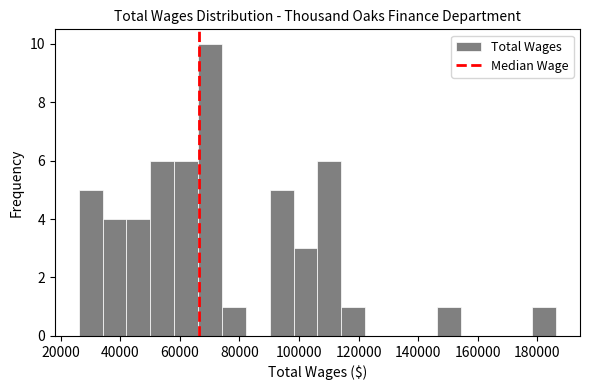

Reading left to right, transcribe this chart: for each bar, give the range it covers on the x-axis and its height. Neither the bar edges nor the heights are printed on the chart, so give them approximately, as read against the axes.

26000 to 34000: 5
34000 to 42000: 4
42000 to 50000: 4
50000 to 58000: 6
58000 to 66000: 6
66000 to 74000: 10
74000 to 82000: 1
82000 to 90000: 0
90000 to 98000: 5
98000 to 106000: 3
106000 to 114000: 6
114000 to 122000: 1
122000 to 130000: 0
130000 to 138000: 0
138000 to 146000: 0
146000 to 154000: 1
154000 to 162000: 0
162000 to 170000: 0
170000 to 178000: 0
178000 to 186000: 1